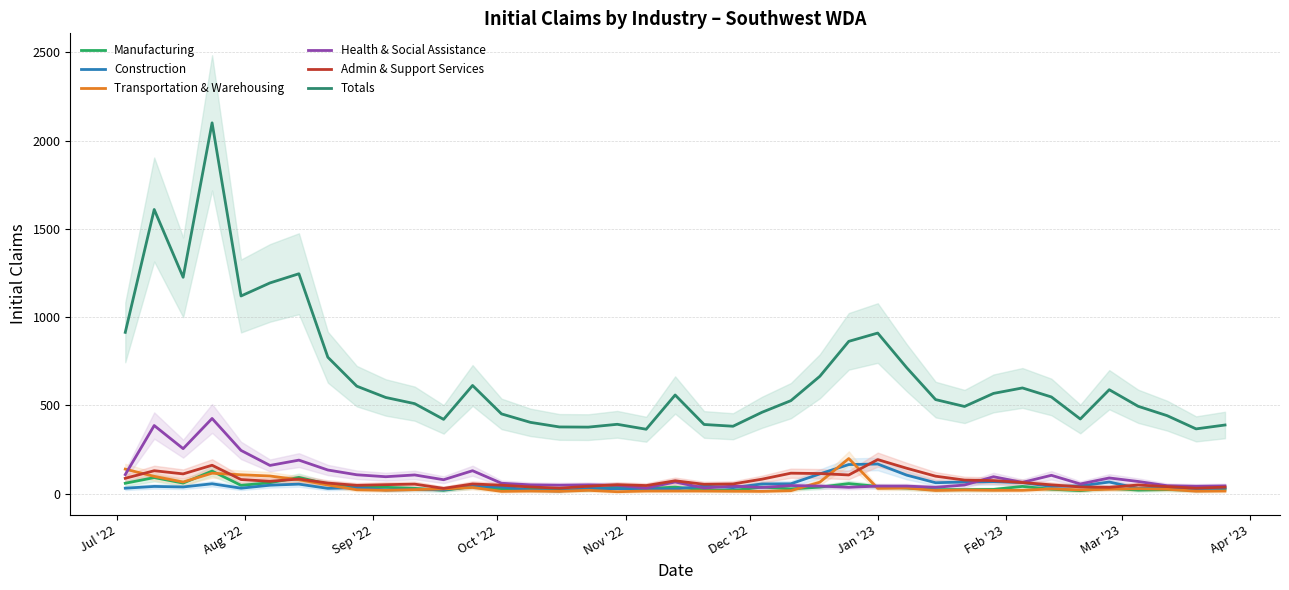

Reading left to right, what are all the values shown in this chart?

Manufacturing: 59	91	60	128	47	62	92	54	42	36	30	19	40	26	27	21	22	39	29	37	22	18	37	27	37	57	41	32	23	23	24	41	25	17	31	20	23	20	26
Construction: 31	41	38	56	31	48	54	30	34	21	23	22	42	38	20	15	30	28	27	26	43	34	55	56	112	165	168	105	62	66	68	63	41	44	66	30	36	17	32
Transportation & Warehousing: 139	98	66	116	107	100	79	49	22	19	23	27	35	13	15	13	19	11	15	15	15	14	13	17	65	199	30	32	18	21	19	19	27	21	25	28	25	14	15
Health & Social Assistance: 108	386	255	426	245	160	190	134	107	96	106	79	130	59	50	48	50	47	32	66	32	43	35	46	43	36	43	43	36	49	96	64	104	55	89	69	45	42	44
Admin & Support Services: 87	130	112	161	80	70	83	60	47	51	54	30	55	48	38	31	42	51	46	73	53	55	82	116	114	106	193	144	99	77	74	63	50	38	36	49	40	31	37
Totals: 914	1610	1226	2101	1120	1194	1246	773	609	545	510	421	613	452	404	378	377	393	365	559	392	382	461	527	665	863	910	714	533	494	568	599	548	423	589	495	442	367	389